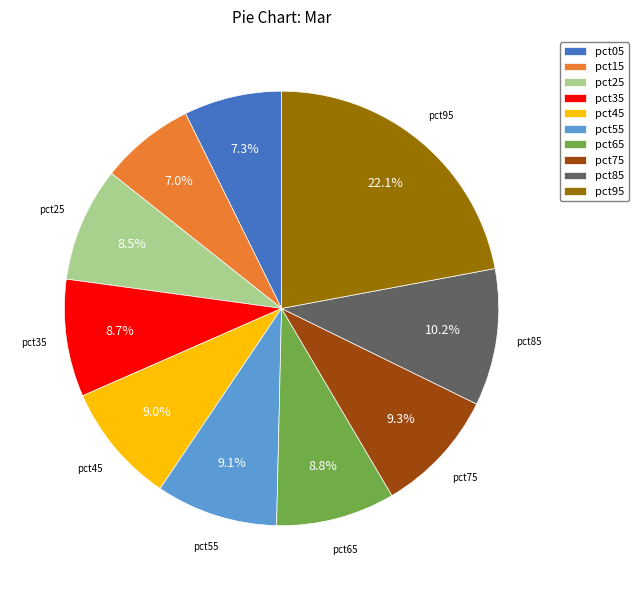

Which has a higher value, pct35 or pct05?

pct35